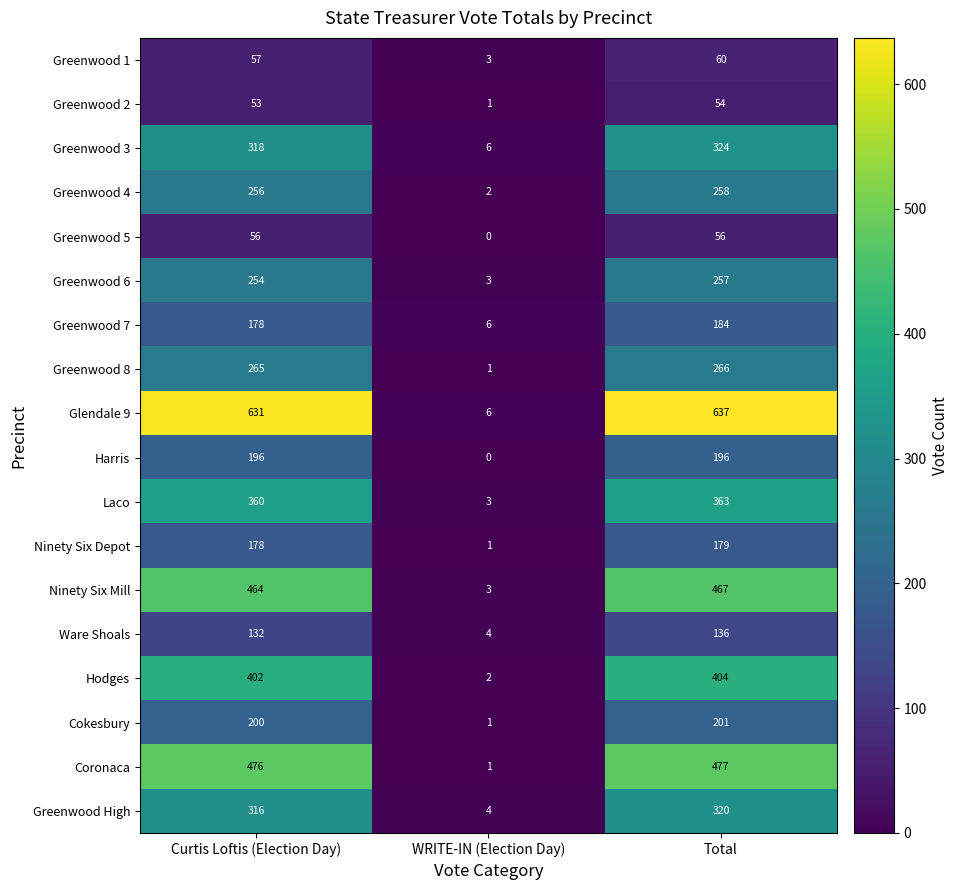

What is the difference between the Greenwood High values at WRITE-IN (Election Day) and Curtis Loftis (Election Day)?

312